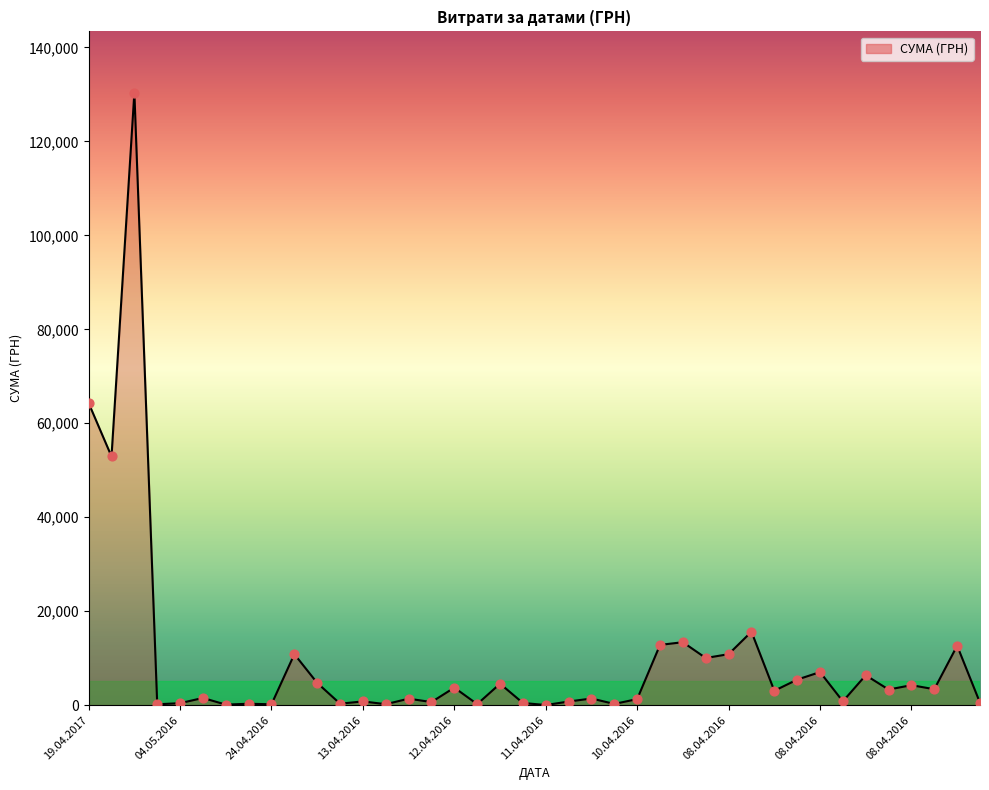

What is the maximum value shown in the chart?

130379.7